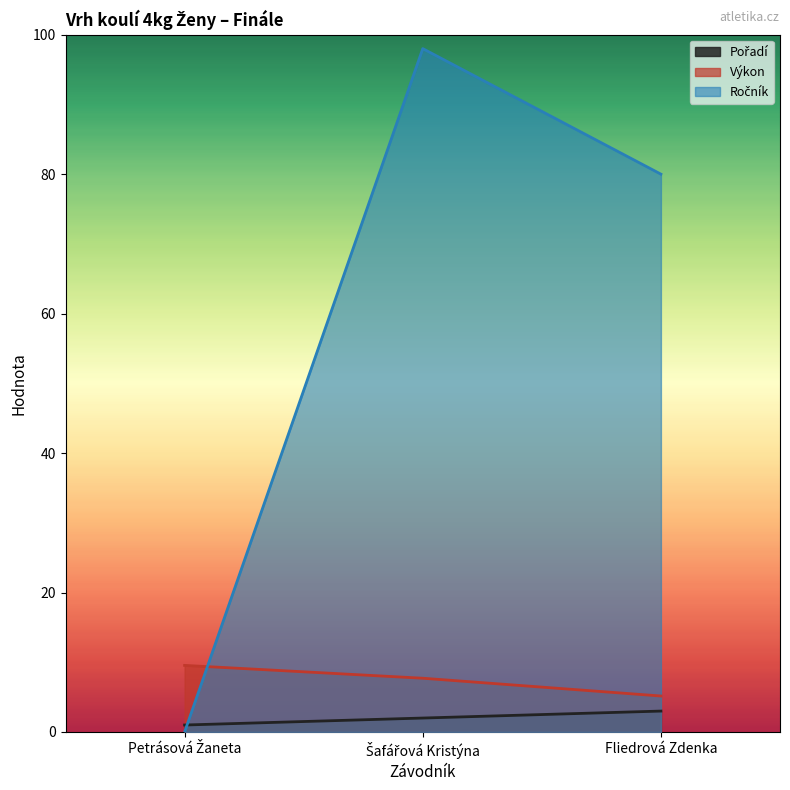

Reading left to right, what are all the values shown in this chart?

Pořadí: 1.0	2.0	3.0
Výkon: 9.6	7.7	5.2
Ročník: 0.0	98.0	80.0